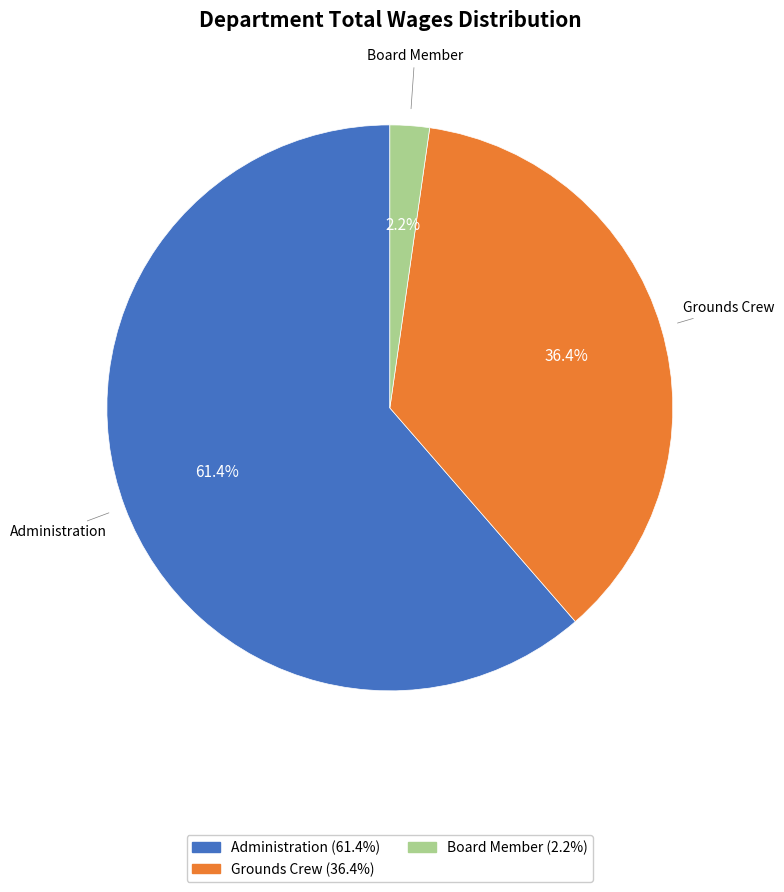

Rank the categories by value from lowest to highest.

Board Member, Grounds Crew, Administration